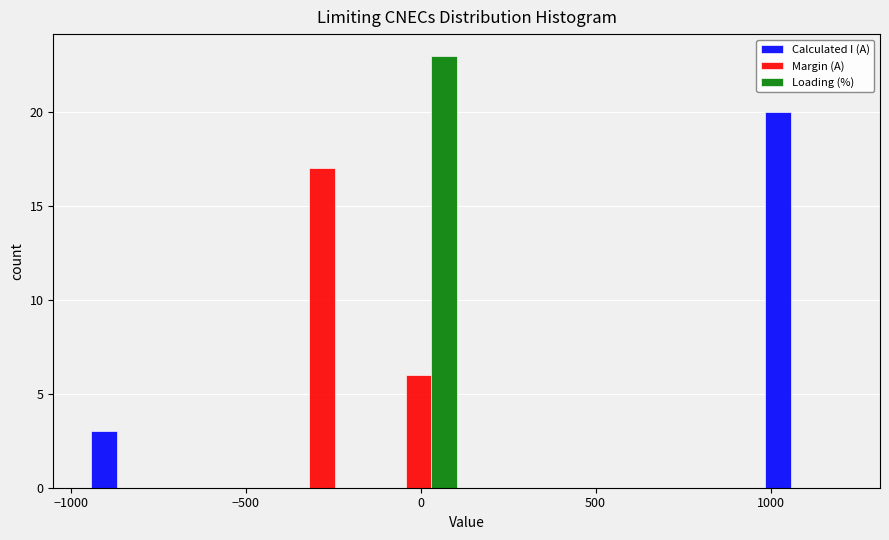

What is the height of the Calculated I (A) bar covering 950 to 1250 on the x-axis? Neither the bar edges nor the heights are printed on the chart, so give them approximately, as read against the axes.

20